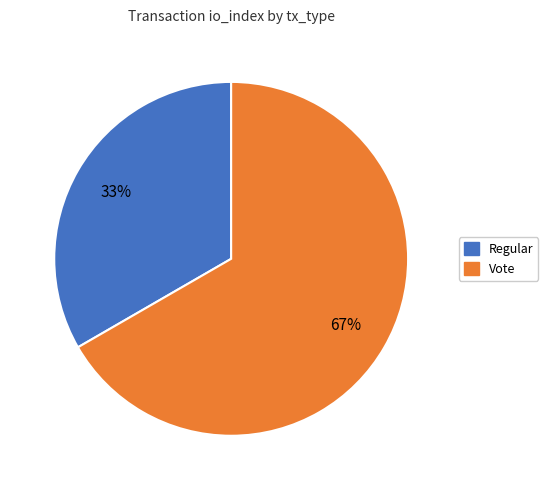

Count the number of slices in the pie.

2